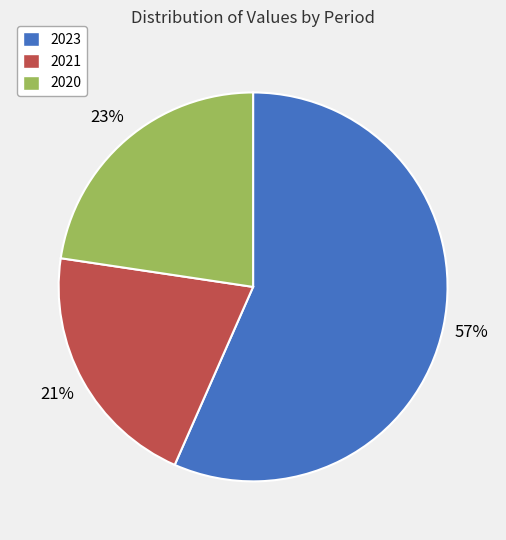

What is the largest slice in the pie chart?

2023